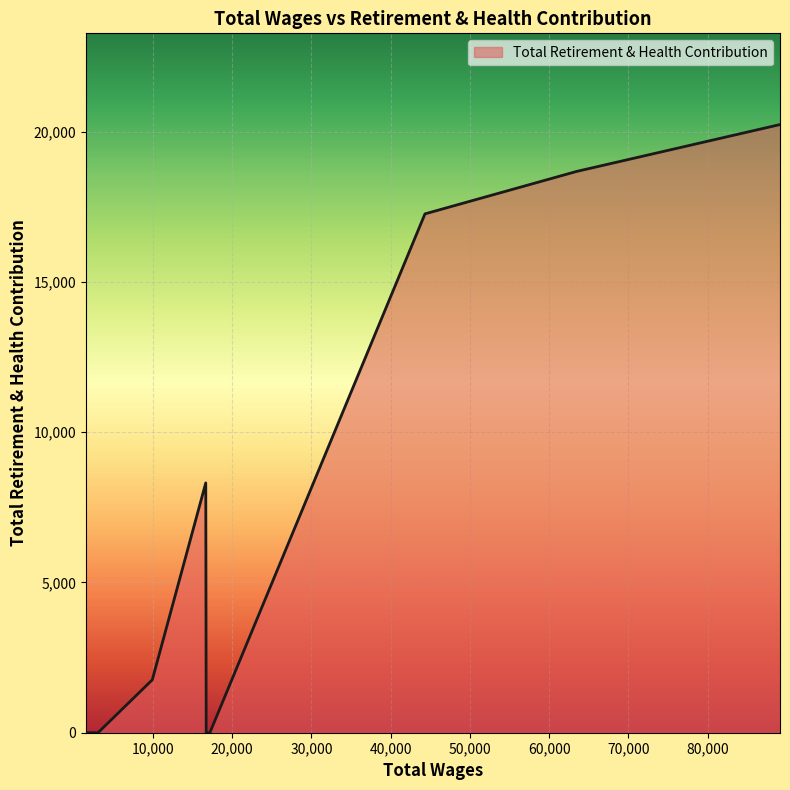

What is the difference between the maximum and minimum values?

20240